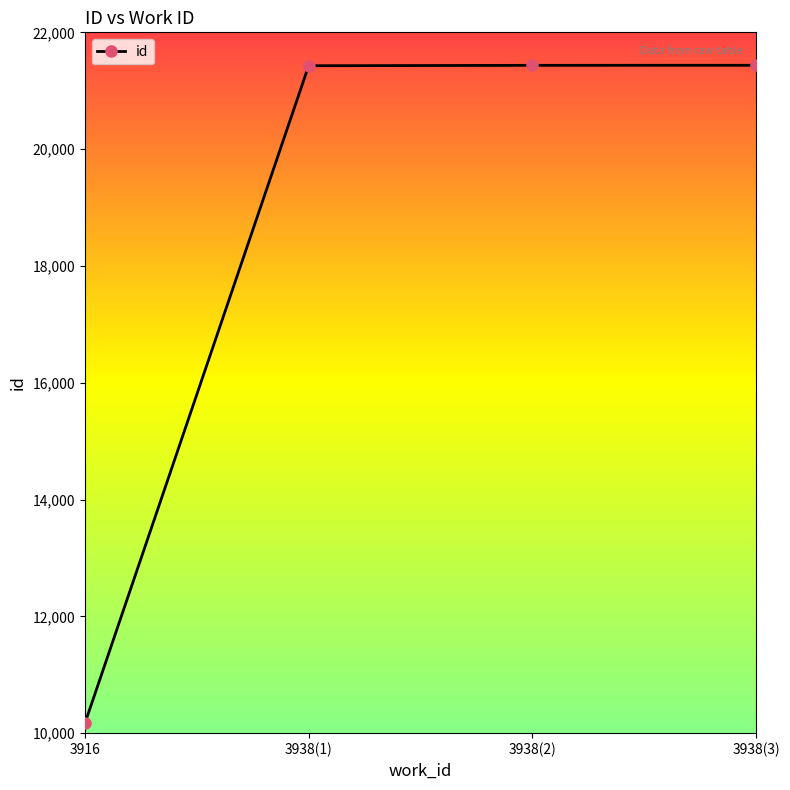

Is this an area chart (filled region under the line)?

No